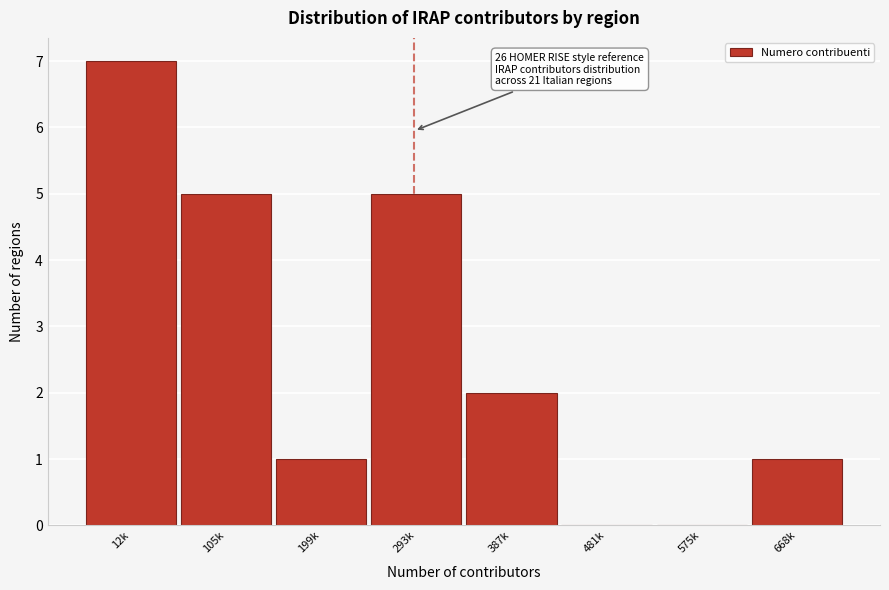

Reading left to right, what are all the values shown in this chart?

12k=7	105k=5	199k=1	293k=5	387k=2	481k=0	575k=0	668k=1